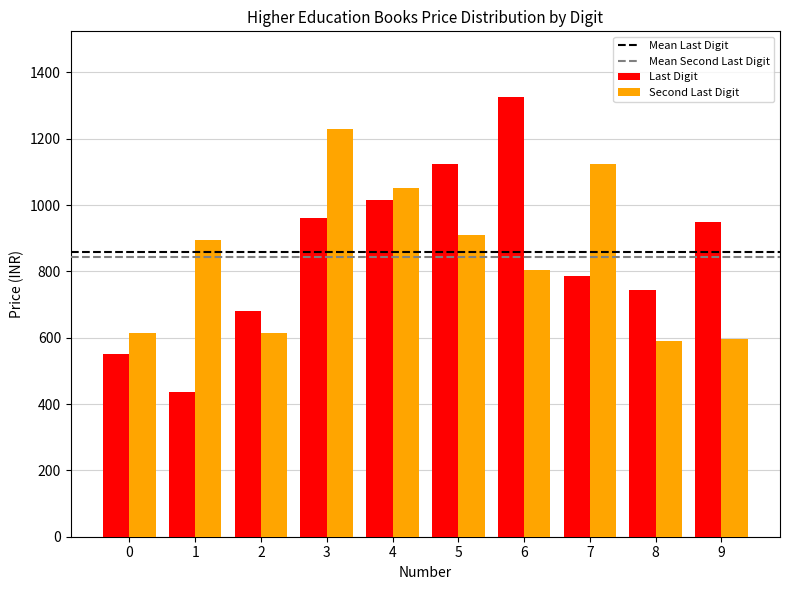

What is the value of the Second Last Digit bar at the 4th from the left?

1230